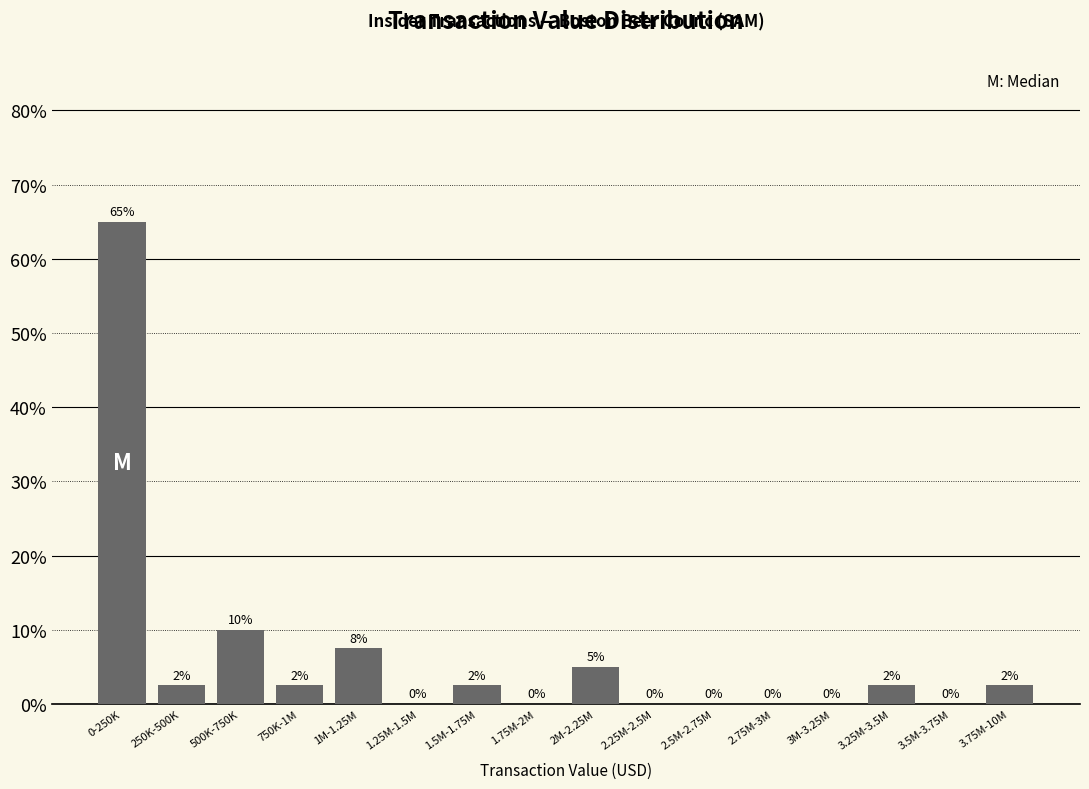

The value at 3.25M-3.5M is 2.5. True or false?

True